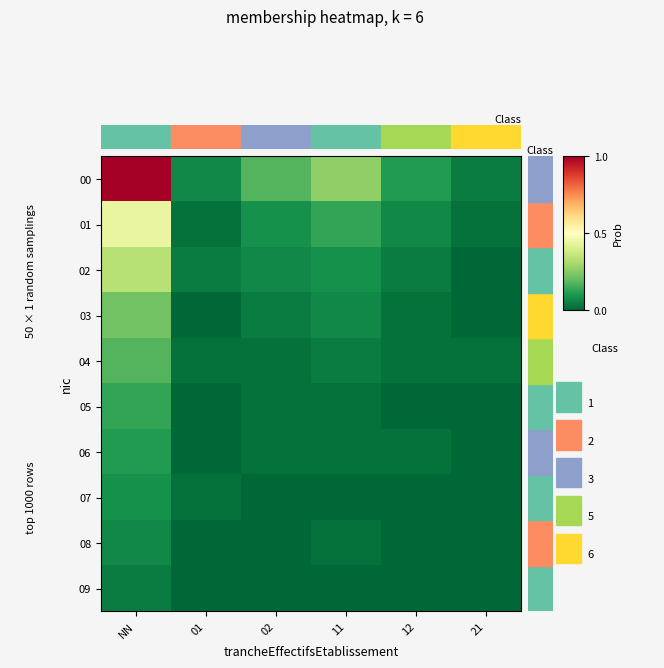

List the series in order of their peak value, lowest first.

09, 08, 07, 06, 05, 04, 03, 02, 01, 00